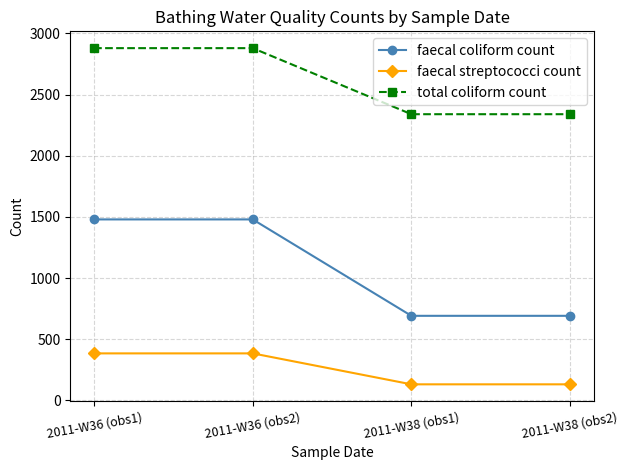

True or false: faecal streptococci count and faecal coliform count cross at least once.

False